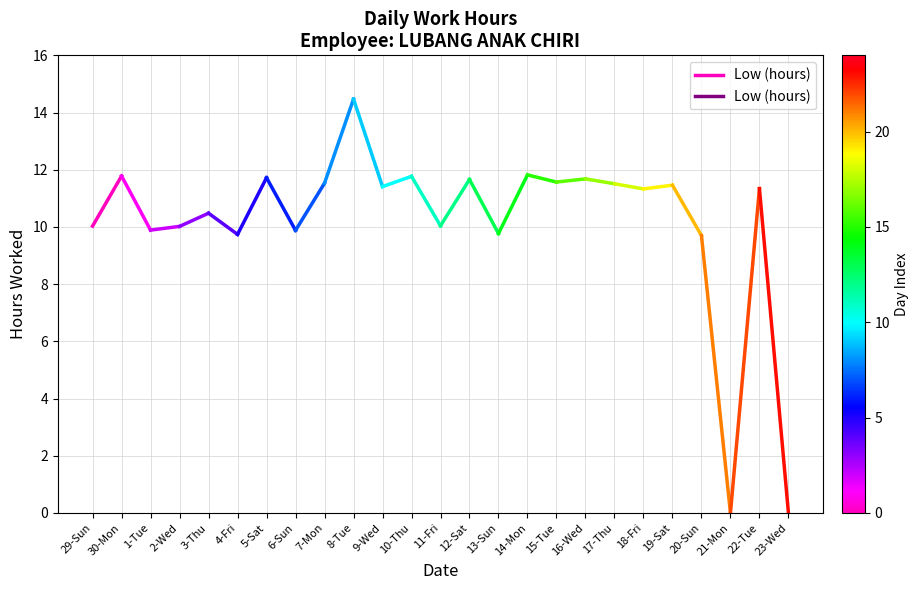

Count the number of data series in this chart.

1